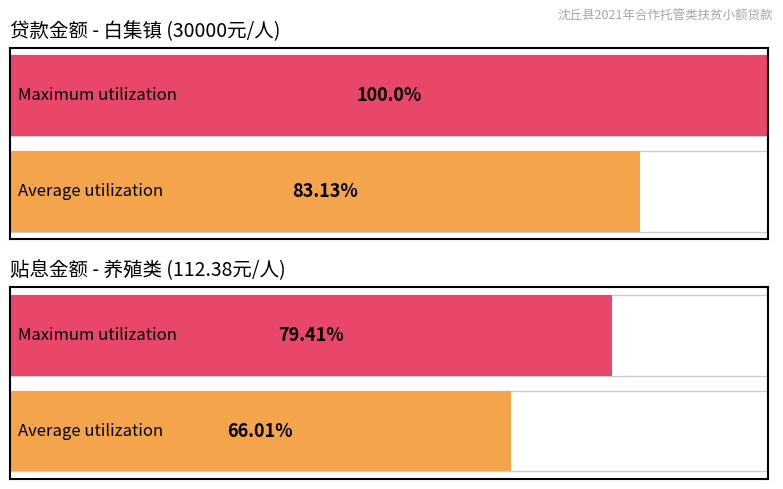

What is the lowest value of the 贷款金额（元） series?

30000.0